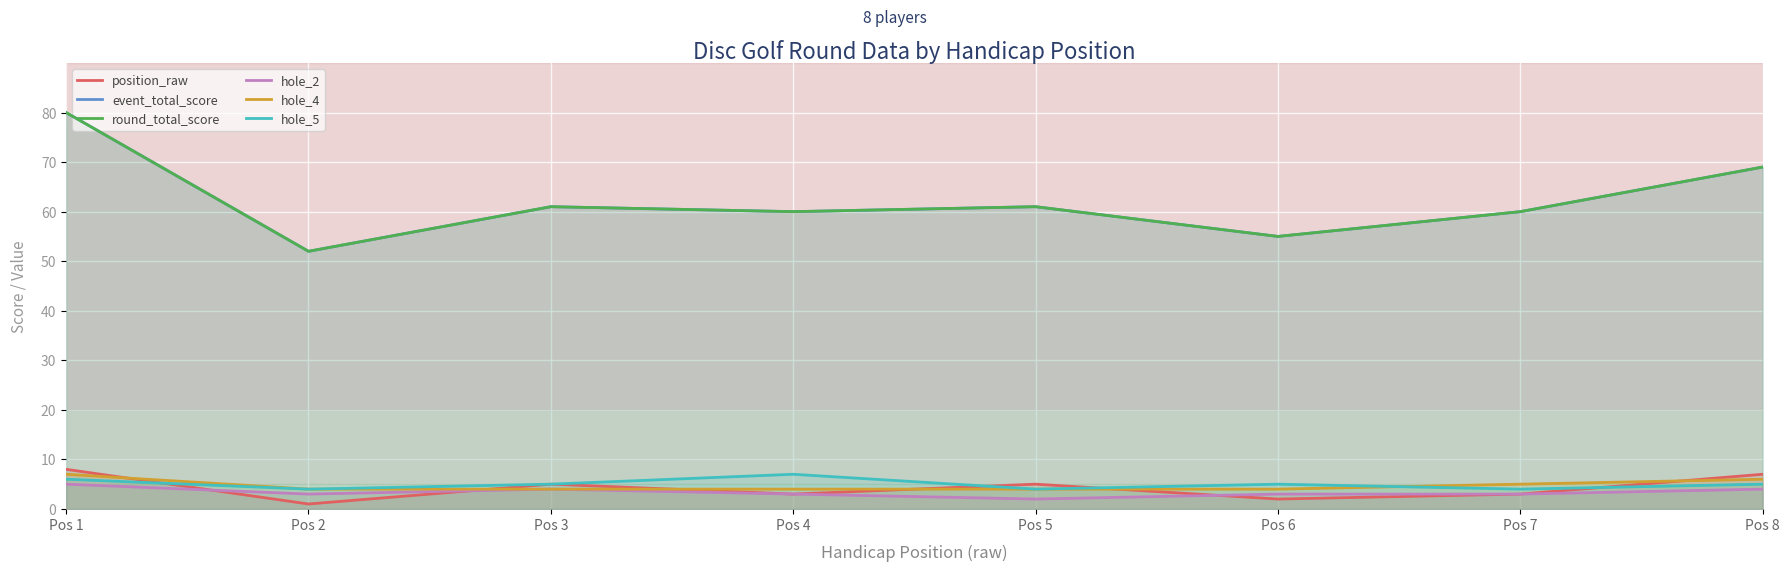

Read the hole_2 value at Pos 6.

3